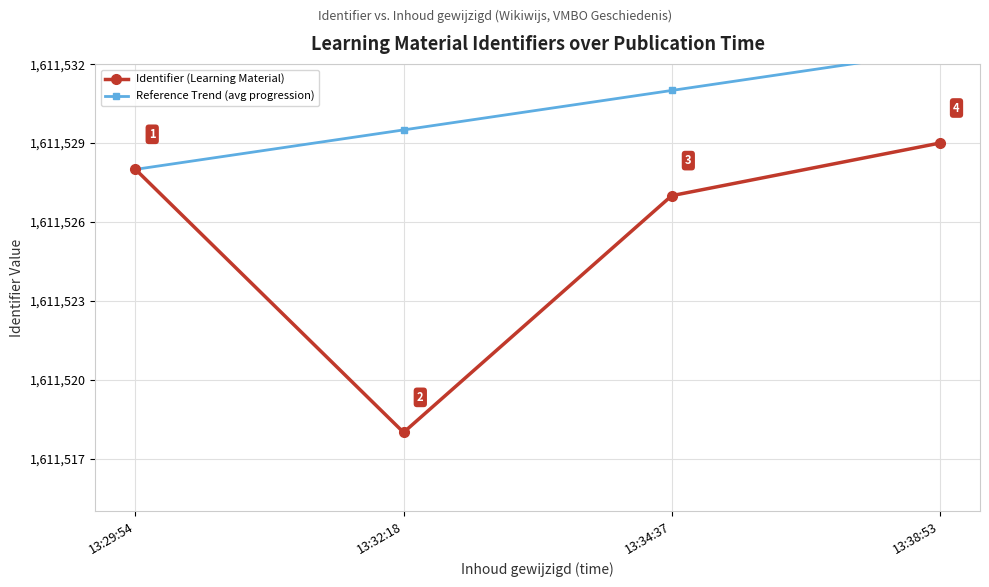

How many data points in Identifier (Learning Material) are above 1611528?

1